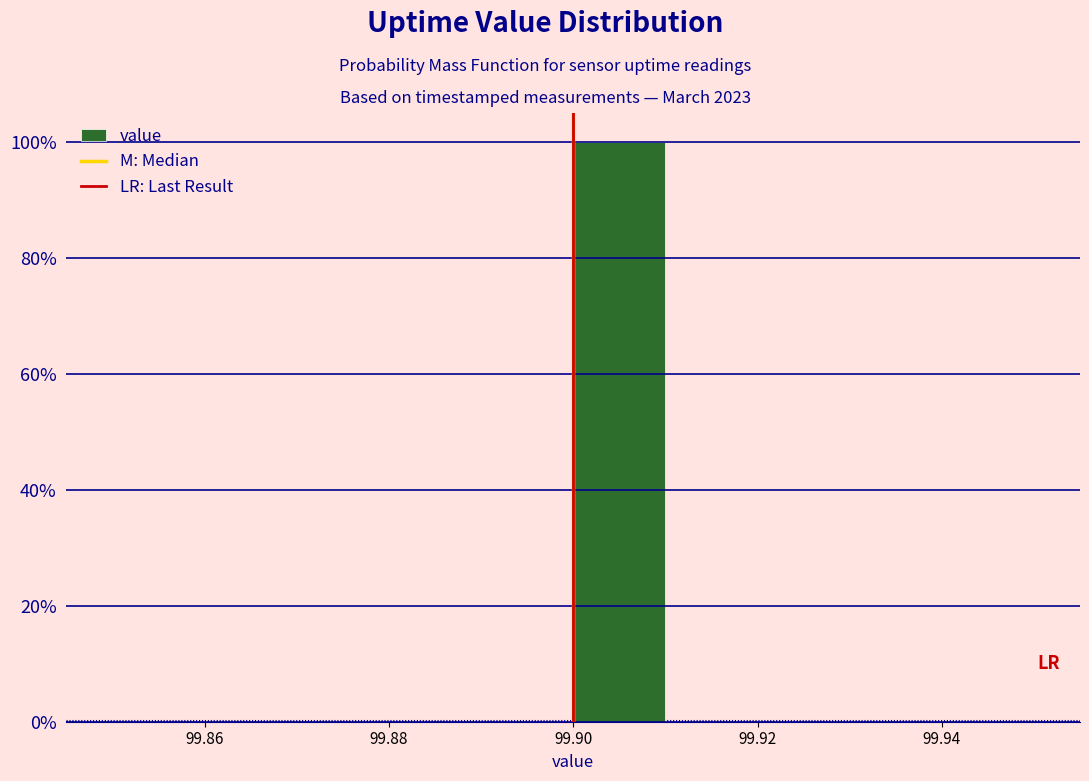

Reading left to right, transcribe this chart: for each bar, give the range it covers on the x-axis and its height. The values are not printed on the chart, so give them approximately, as read against the axis.

99.85 to 99.86: 0
99.86 to 99.87: 0
99.87 to 99.88: 0
99.88 to 99.89: 0
99.89 to 99.90: 0
99.90 to 99.91: 100
99.91 to 99.92: 0
99.92 to 99.93: 0
99.93 to 99.94: 0
99.94 to 99.95: 0